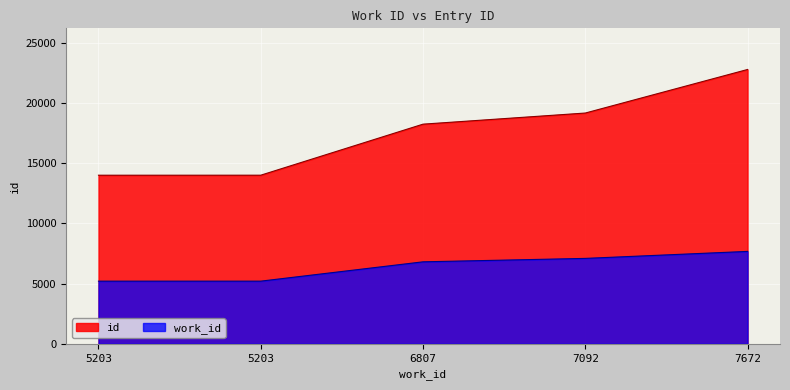

Which has a higher value, 5203 or 7092?

7092